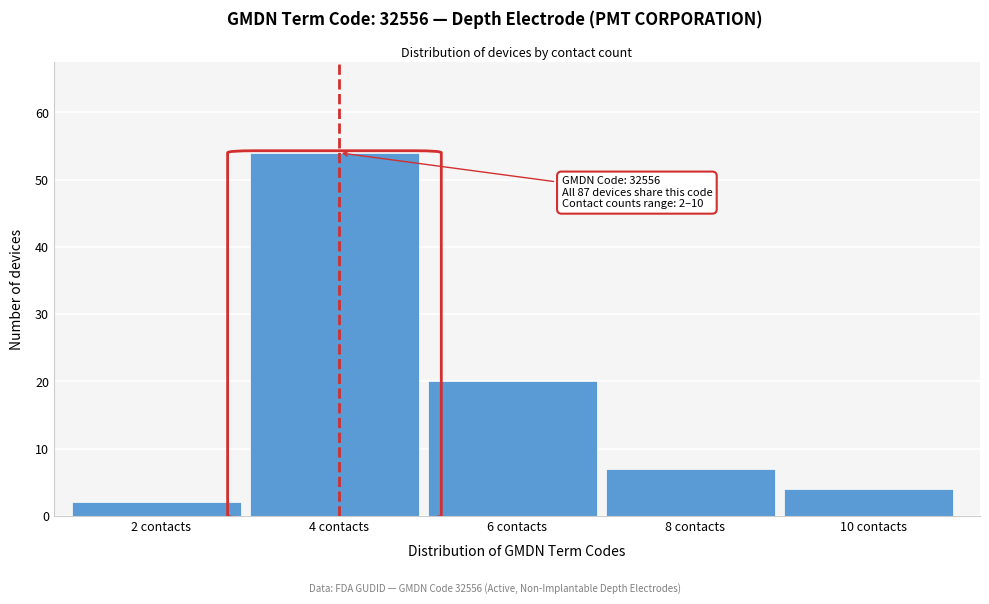

Over which range of the x-axis is the bar tallest?

3 to 5